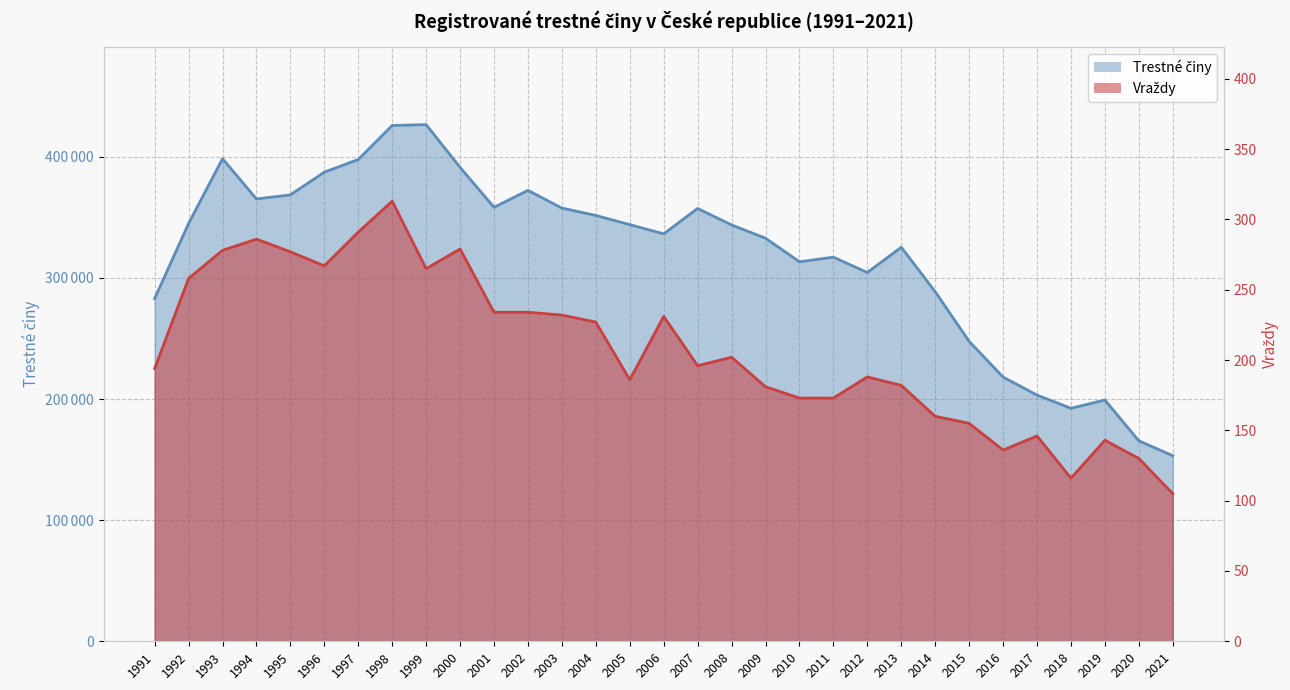

How many values in the Vraždy series are below 196?

15